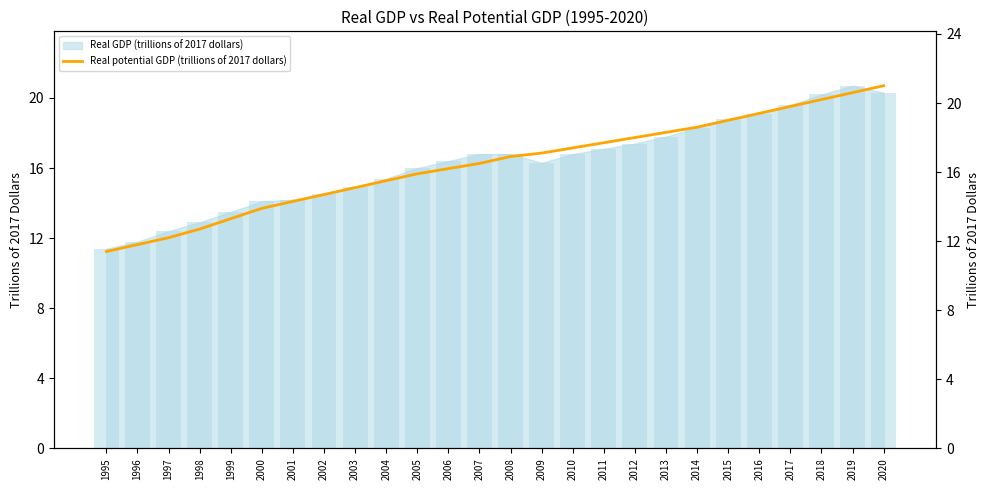

What value does the data have at 1999?

13.3